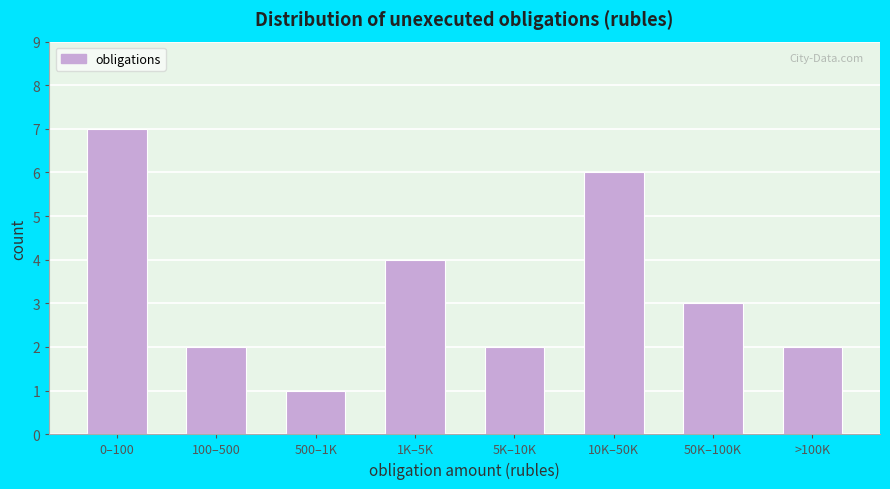

Reading left to right, extract all data points from this chart.

0–100=7	100–500=2	500–1K=1	1K–5K=4	5K–10K=2	10K–50K=6	50K–100K=3	>100K=2